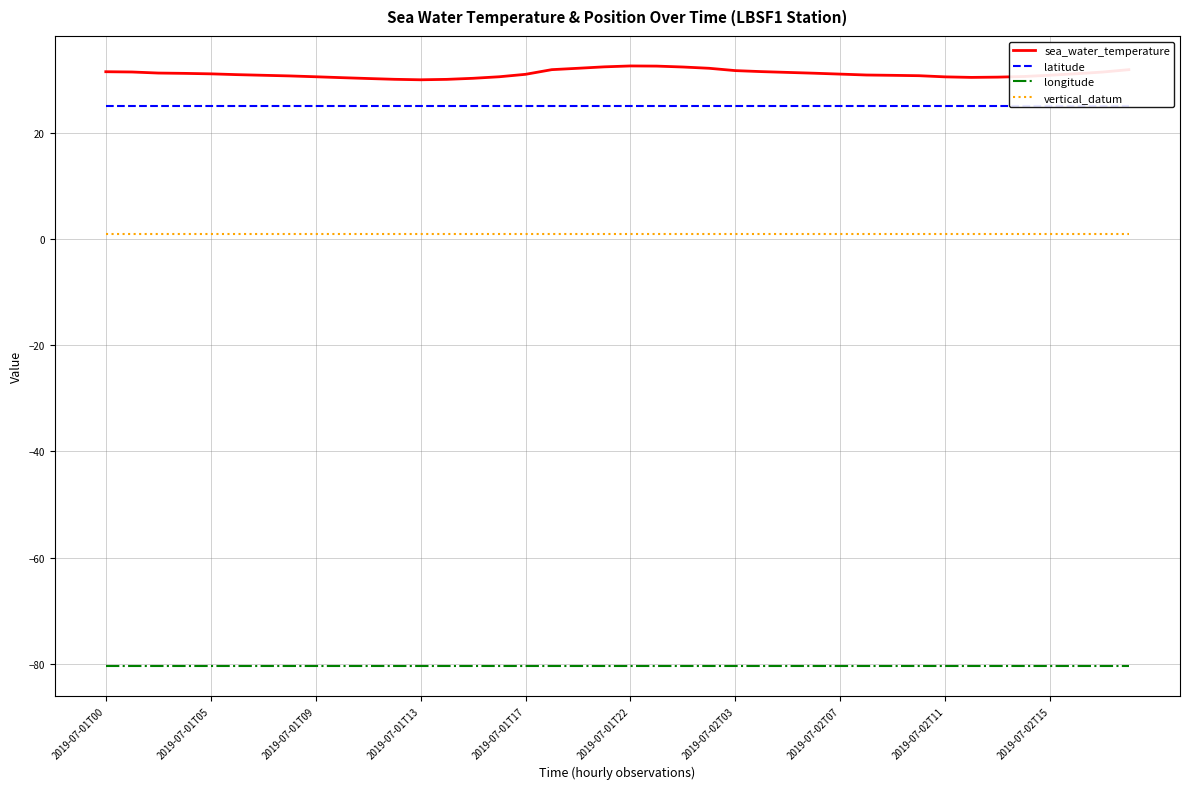

Rank the series by their maximum value, from highest to lowest.

sea_water_temperature, latitude, vertical_datum, longitude